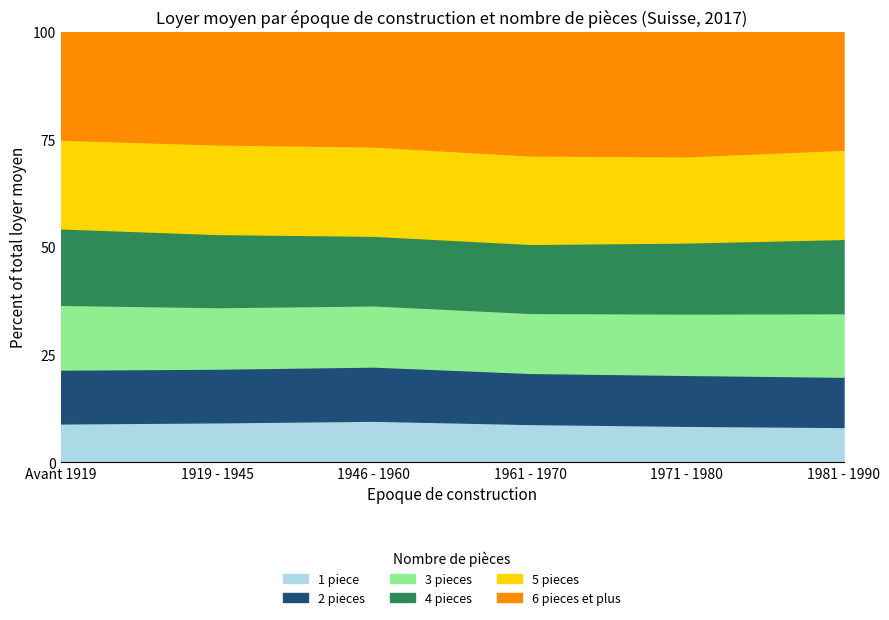

In 1 piece, how many points are higher than both neighbors (excluding endpoints)?

1